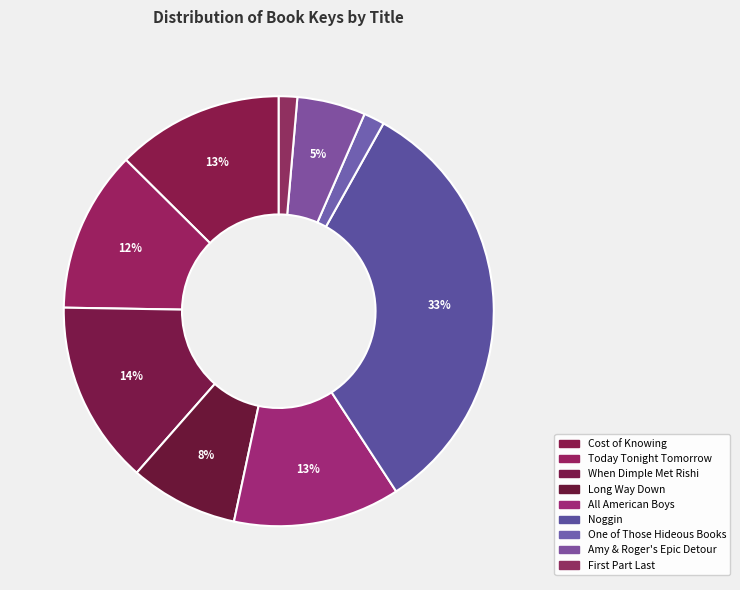

Is it true that When Dimple Met Rishi is 14% of the pie?

True